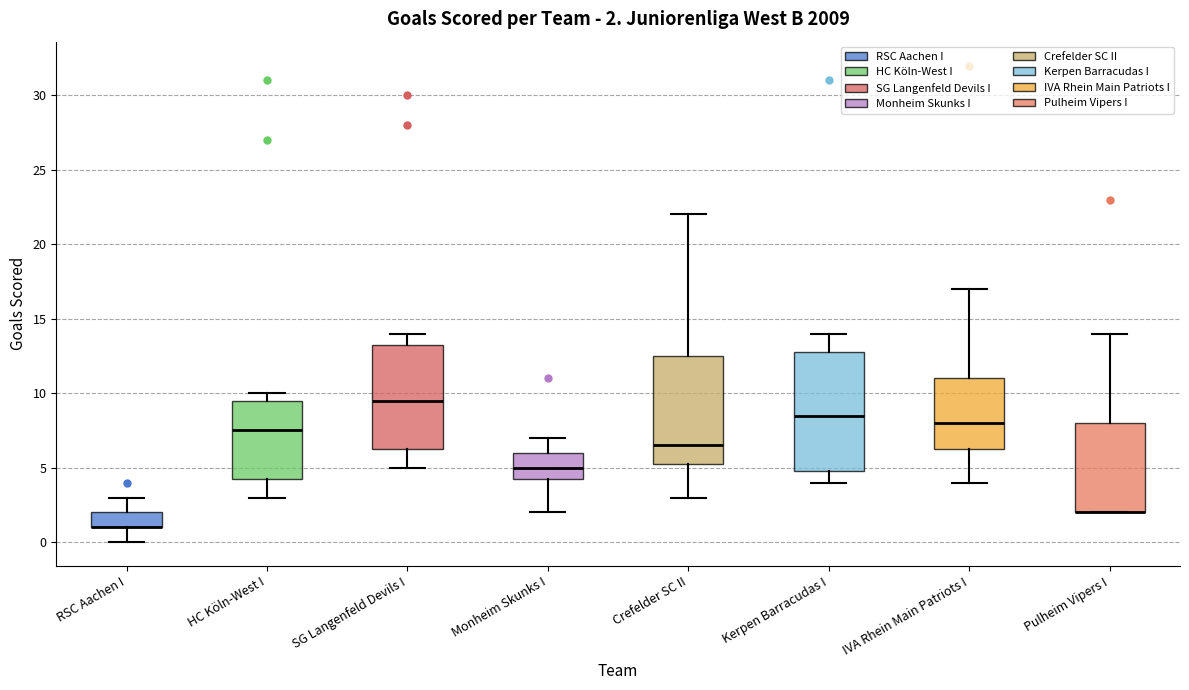

Which box is the tallest, from its lower edge to its upper edge?

Kerpen Barracudas I